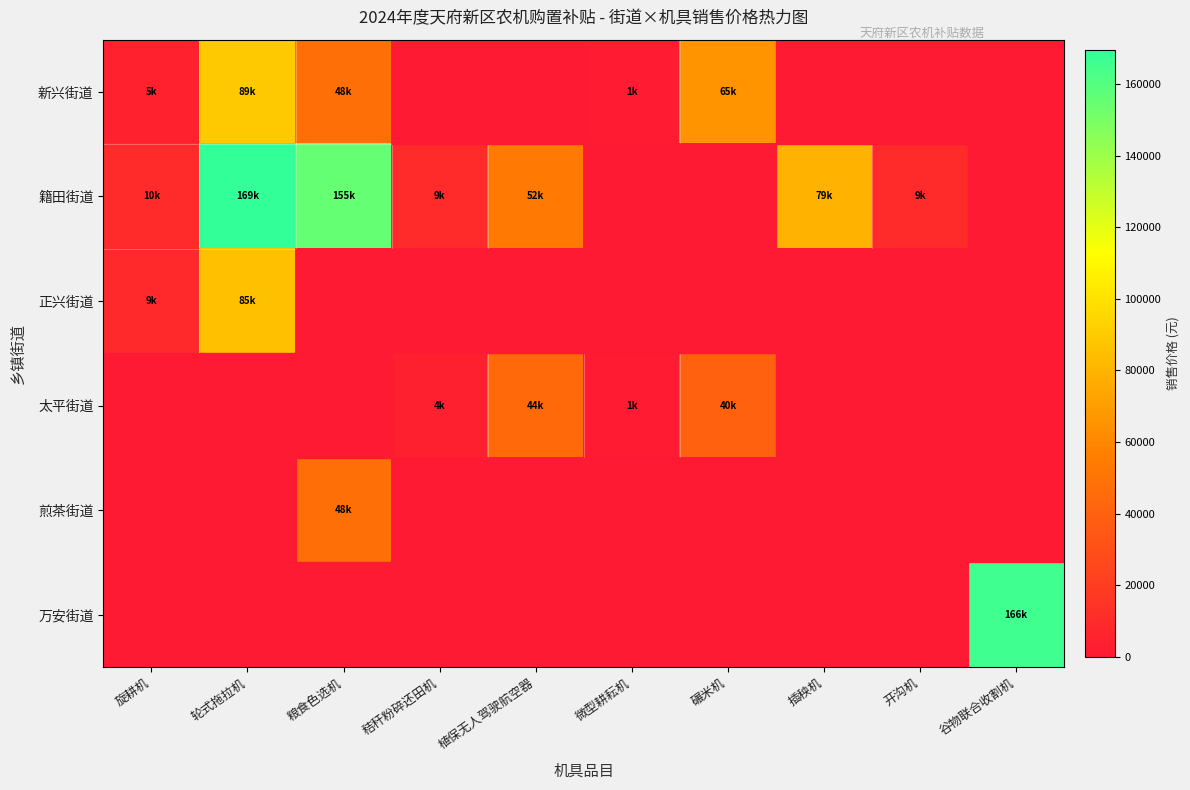

Which series has the widest spread of values?

籍田街道